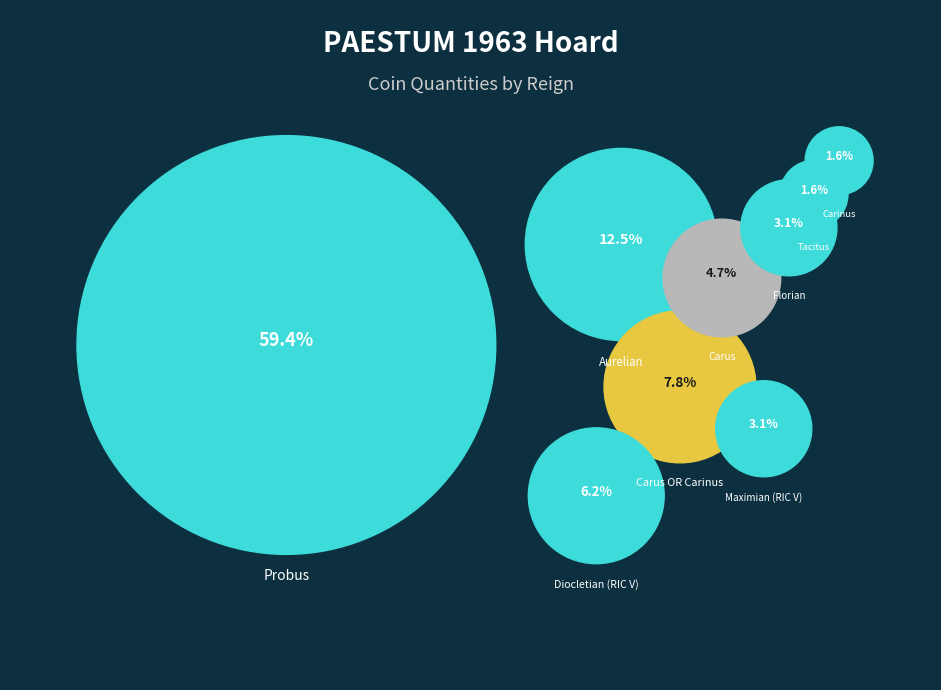

Which category has the biggest portion of the pie?

Probus